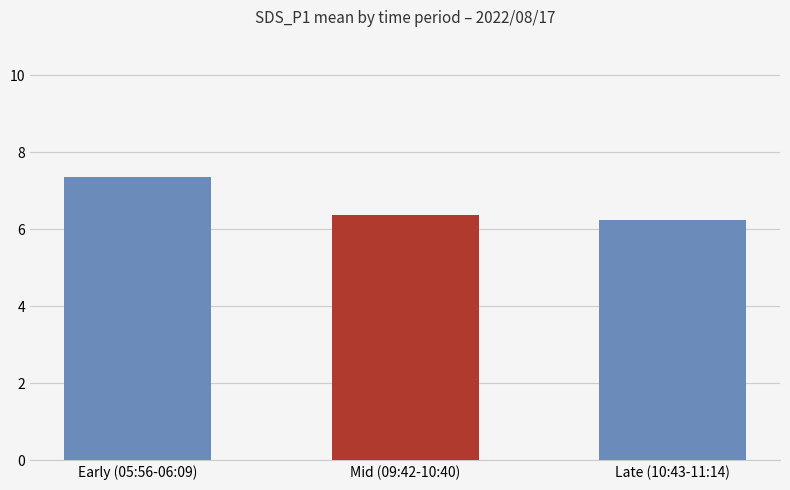

What is the change in value from Mid (09:42-10:40) to Late (10:43-11:14)?

-0.1